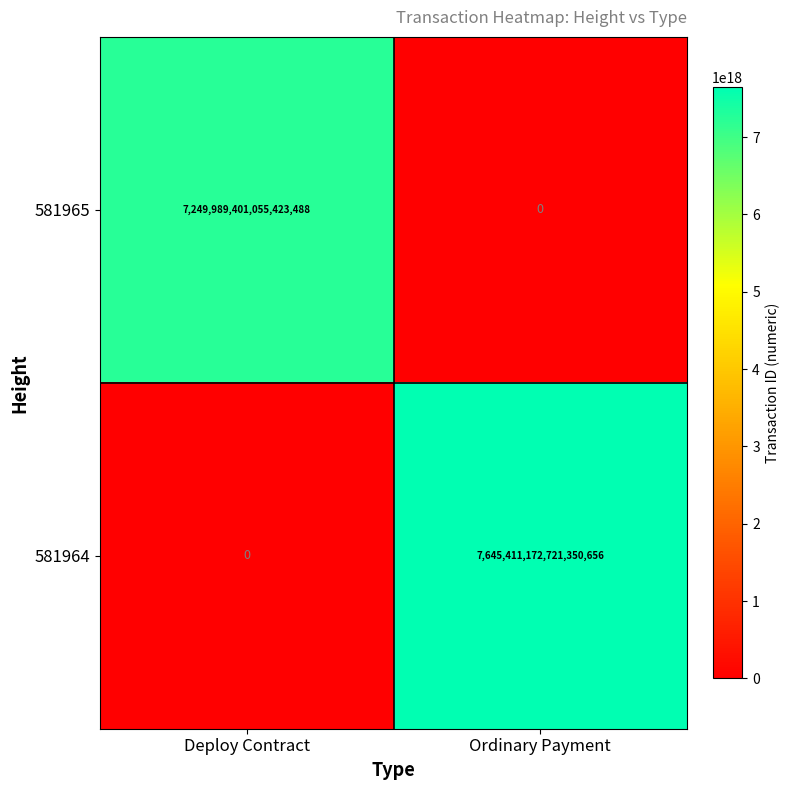

How many values in 581965 are above zero?

1